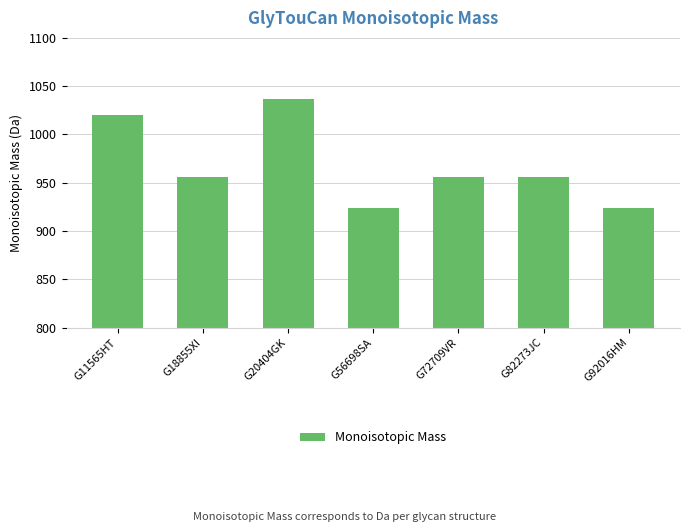

True or false: the data shows 515.9 at G11565HT.

False